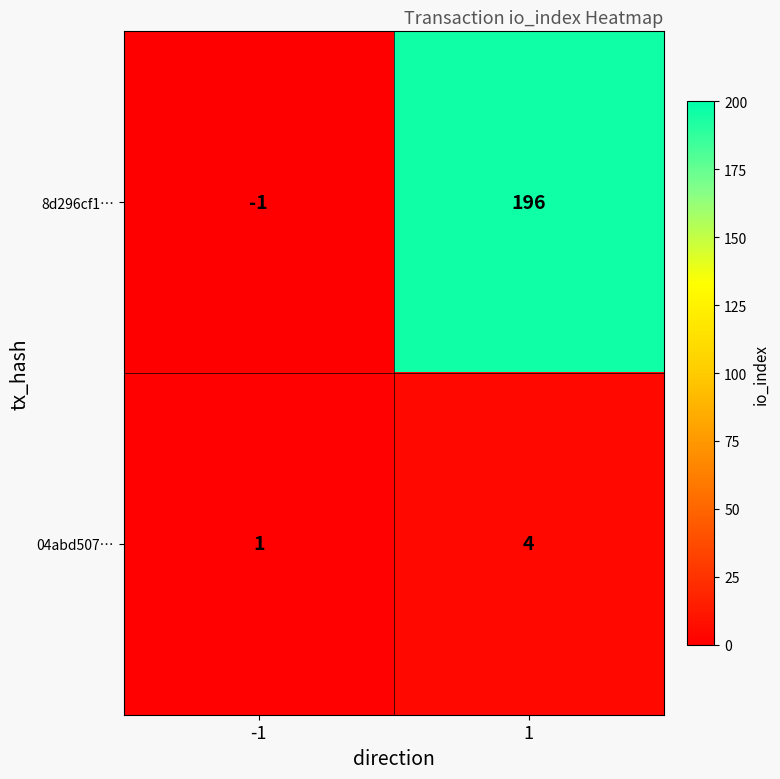

What is the maximum value shown in the chart?

196